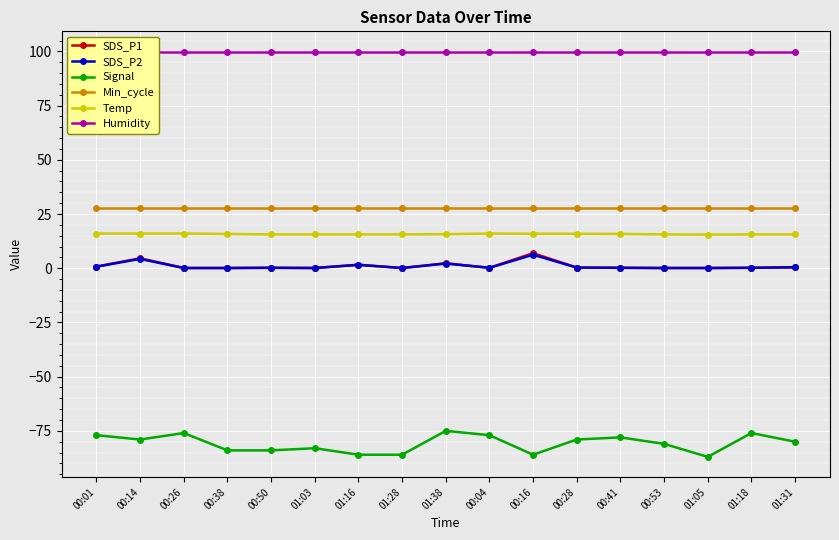

Which series has the largest total across all categories?

Humidity